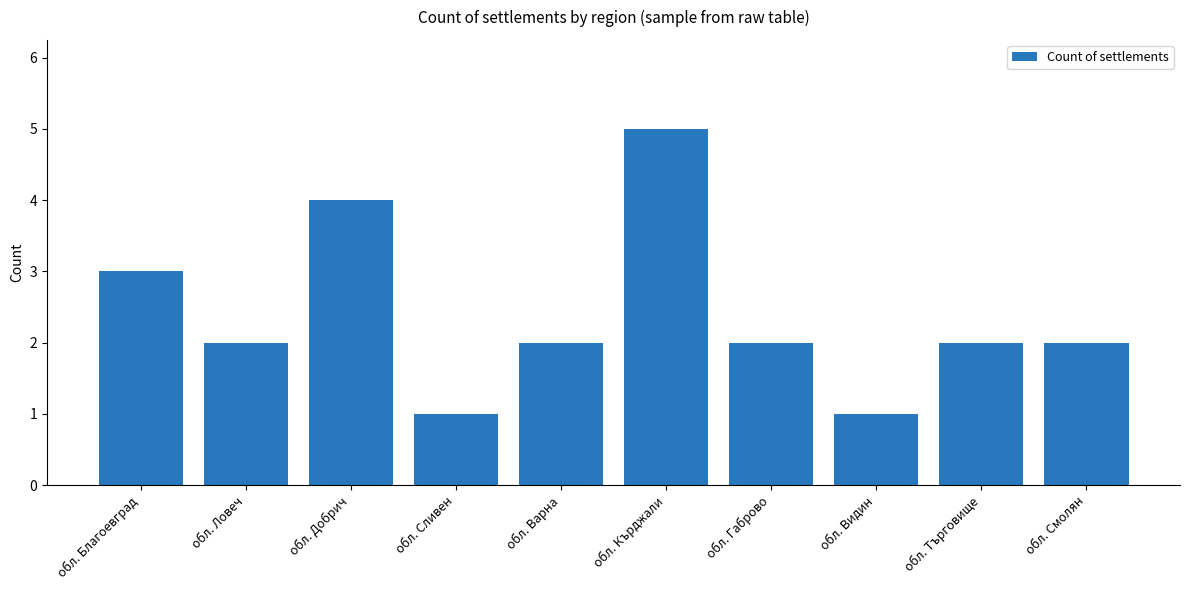

The chart shows a value of 2 at обл. Габрово. True or false?

True